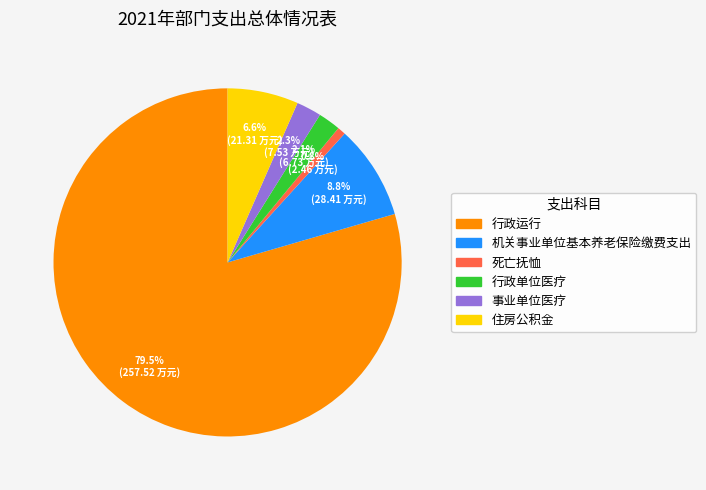

What percentage do 事业单位医疗 and 机关事业单位基本养老保险缴费支出 together represent?

11.1%